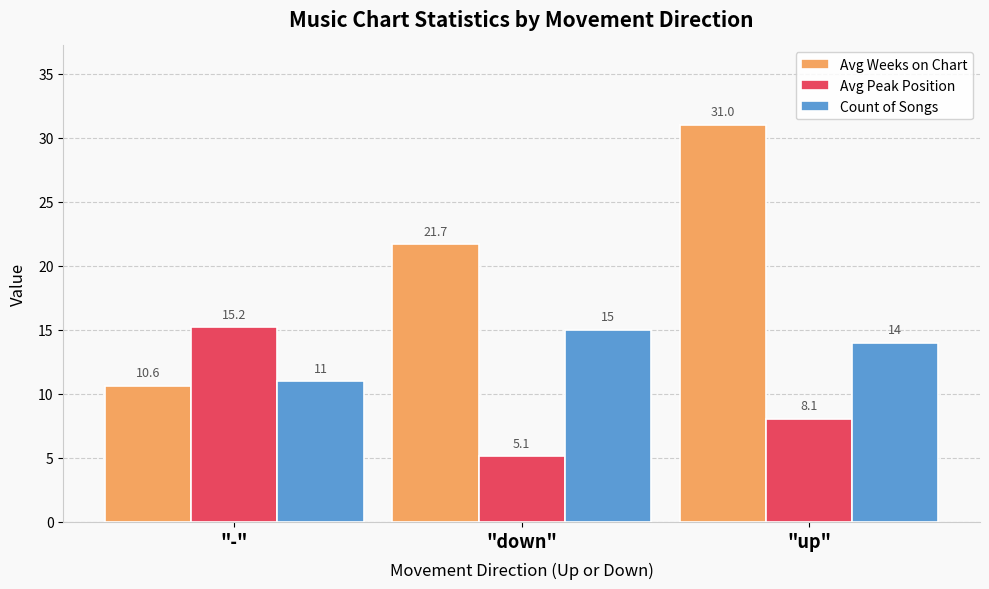

Which series has the widest spread of values?

Avg Weeks on Chart